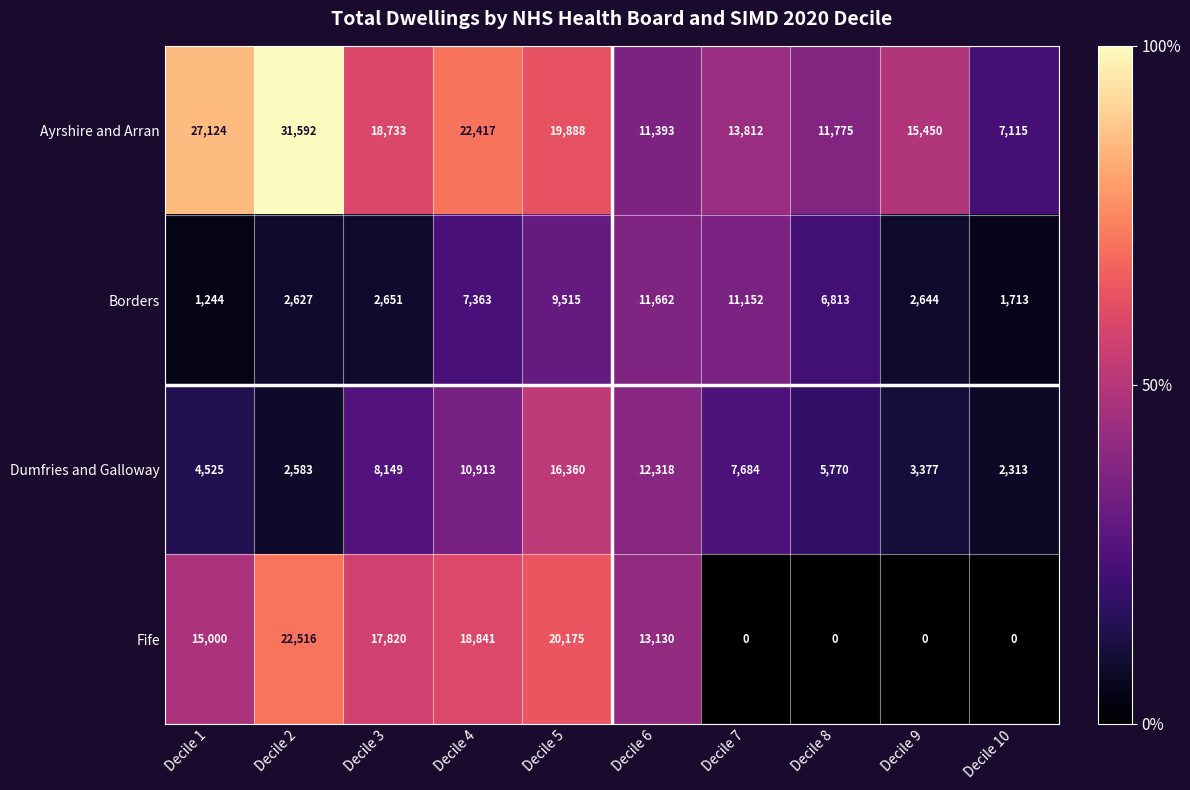

At how many categories does at least one series exceed 16922?

5